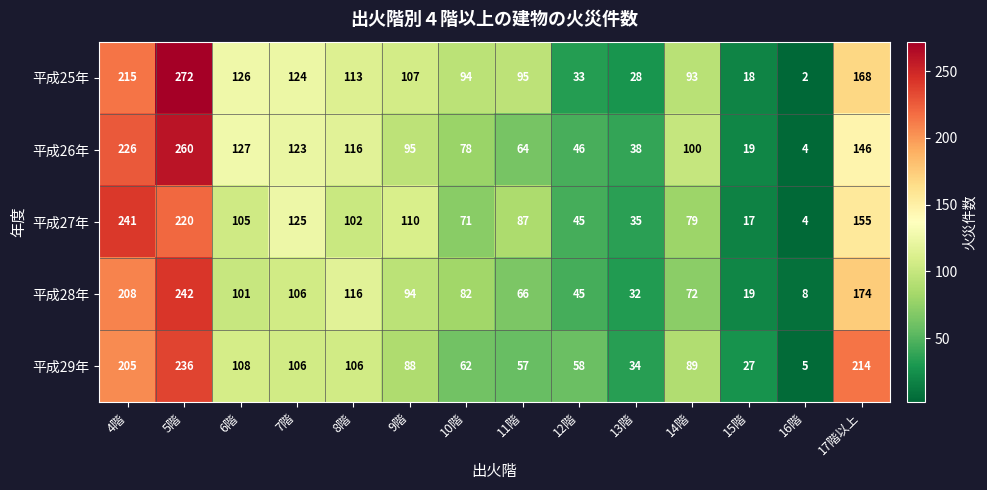

At which label is 平成29年 closest to 120?

6階